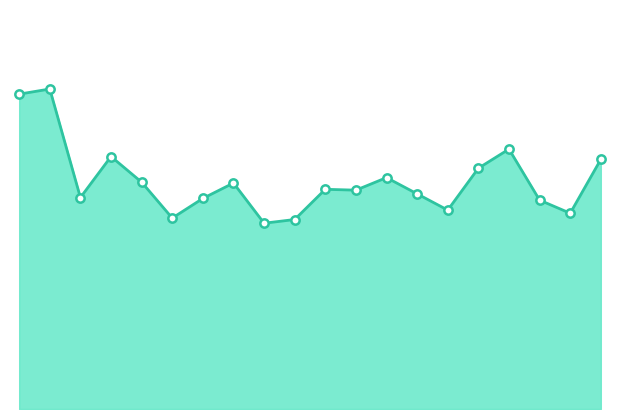

What is the label of the 7th point from the right?

00:52